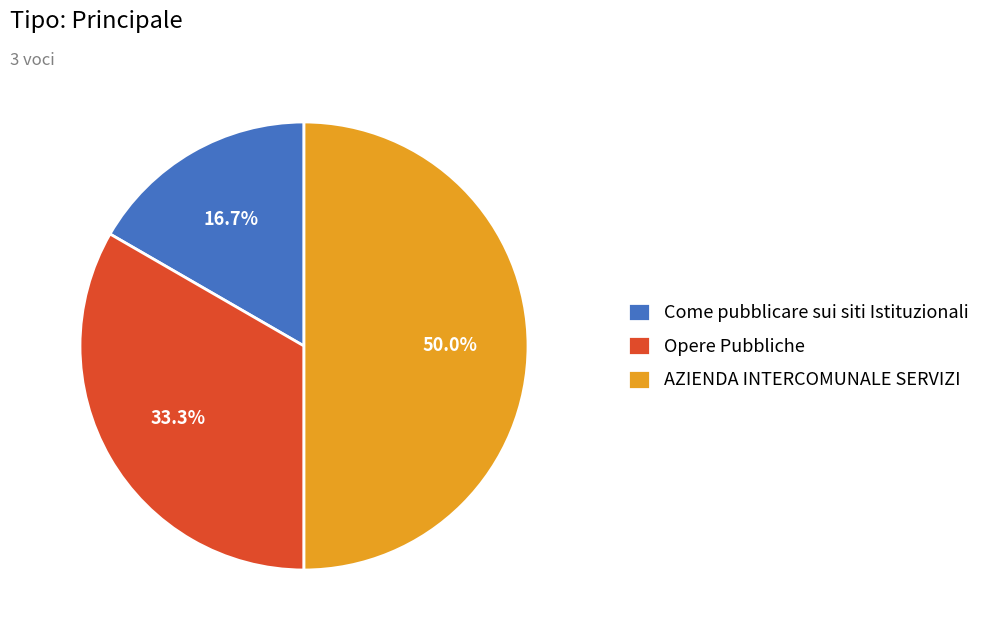

Rank the categories by value from highest to lowest.

AZIENDA INTERCOMUNALE SERVIZI, Opere Pubbliche, Come pubblicare sui siti Istituzionali